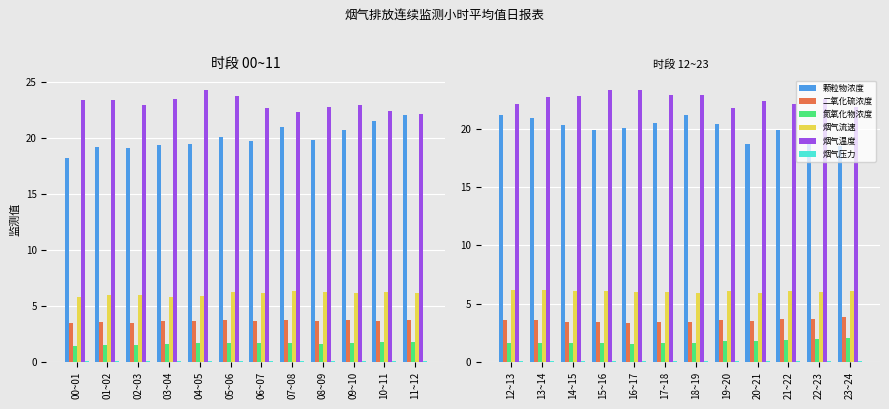

How many categories are shown in the chart?

12